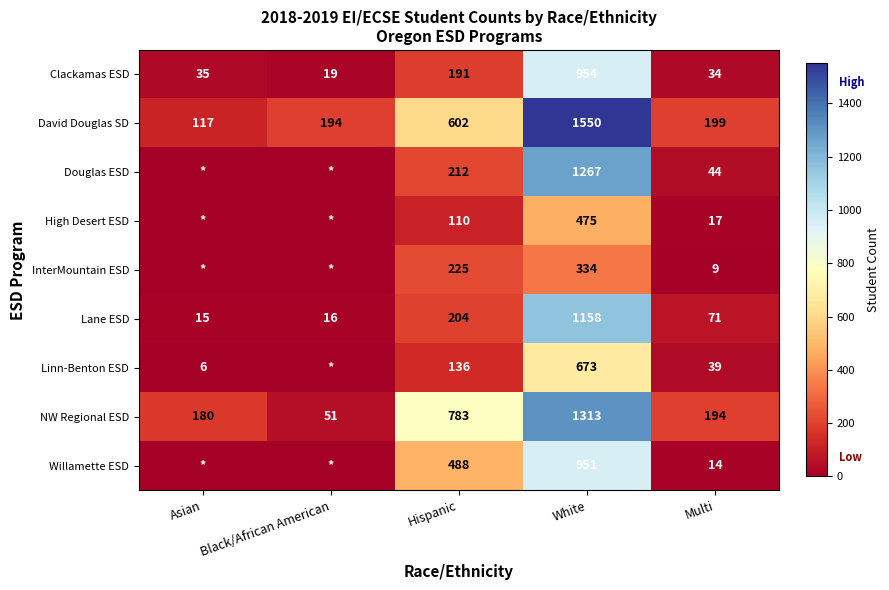

What value does the Lane ESD series have at Asian, to the nearest 10?

20